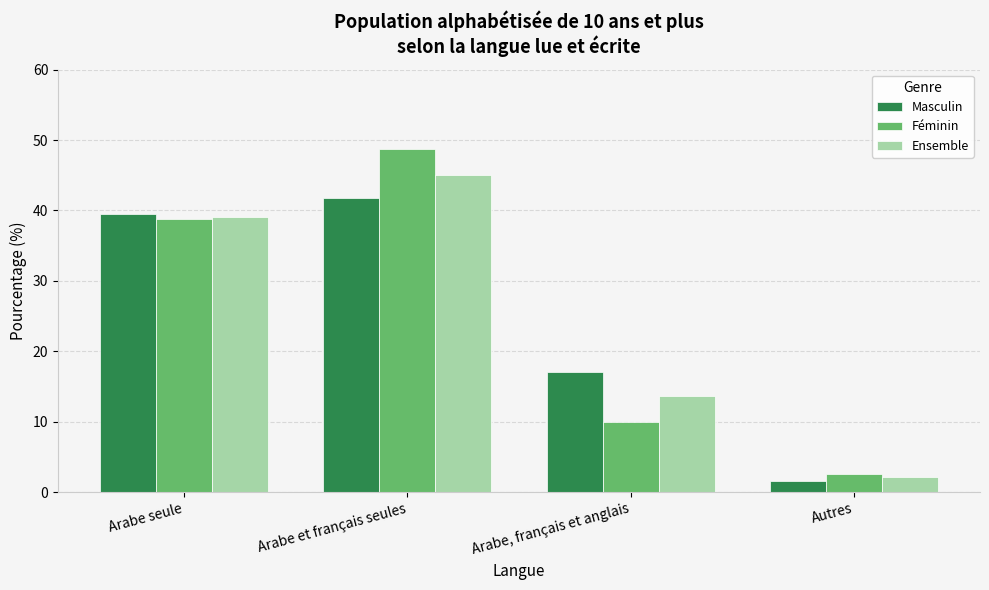

What is the difference between the maximum and minimum values in the Ensemble series?

42.9